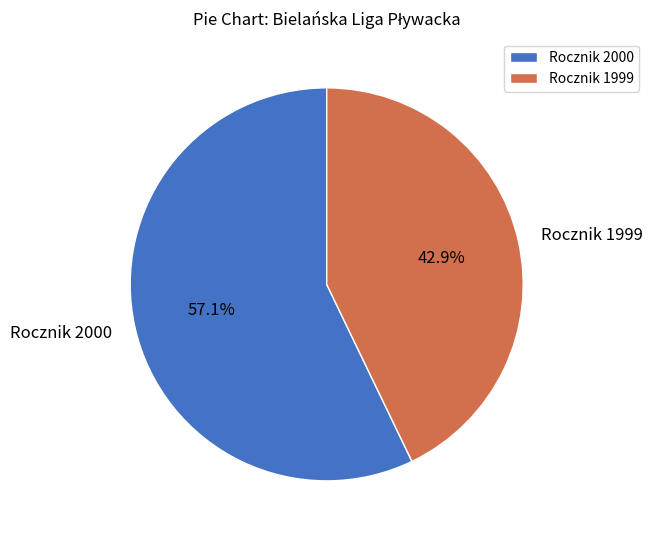

Rank the categories by value from highest to lowest.

Rocznik 2000, Rocznik 1999